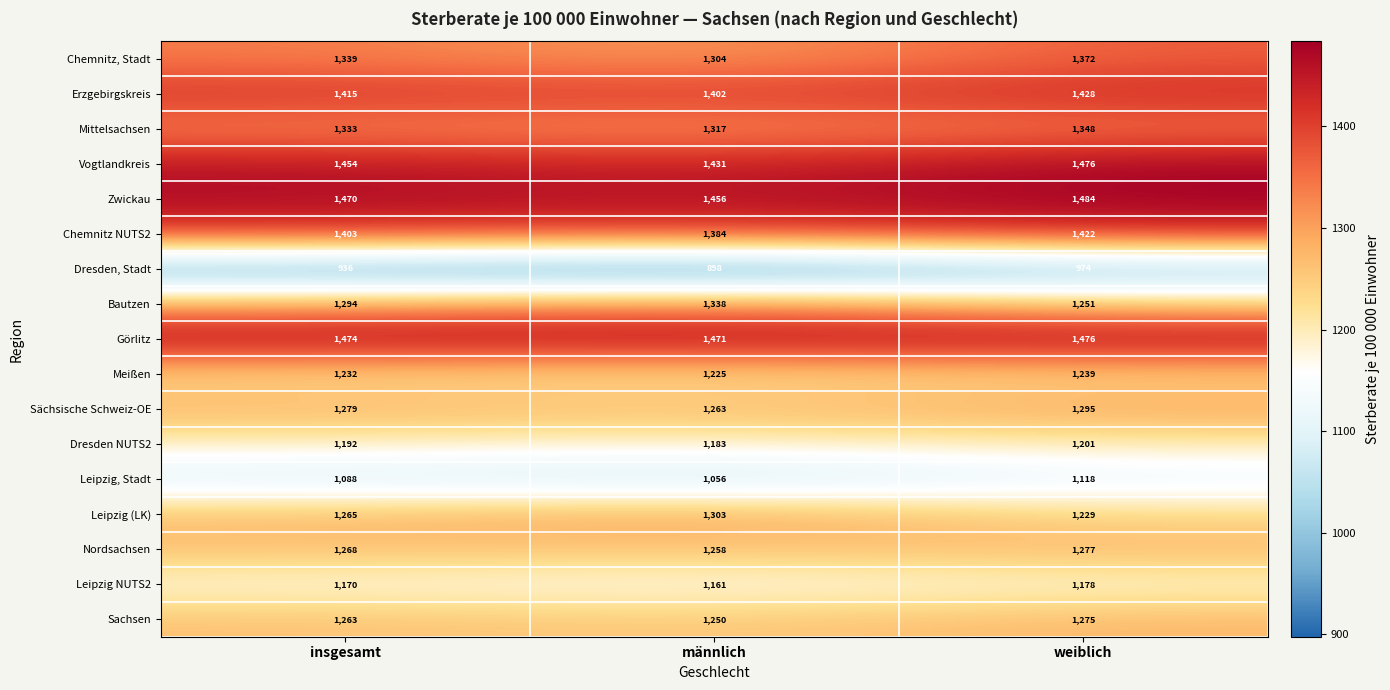

What is the highest value of the Sächsische Schweiz-OE series?

1295